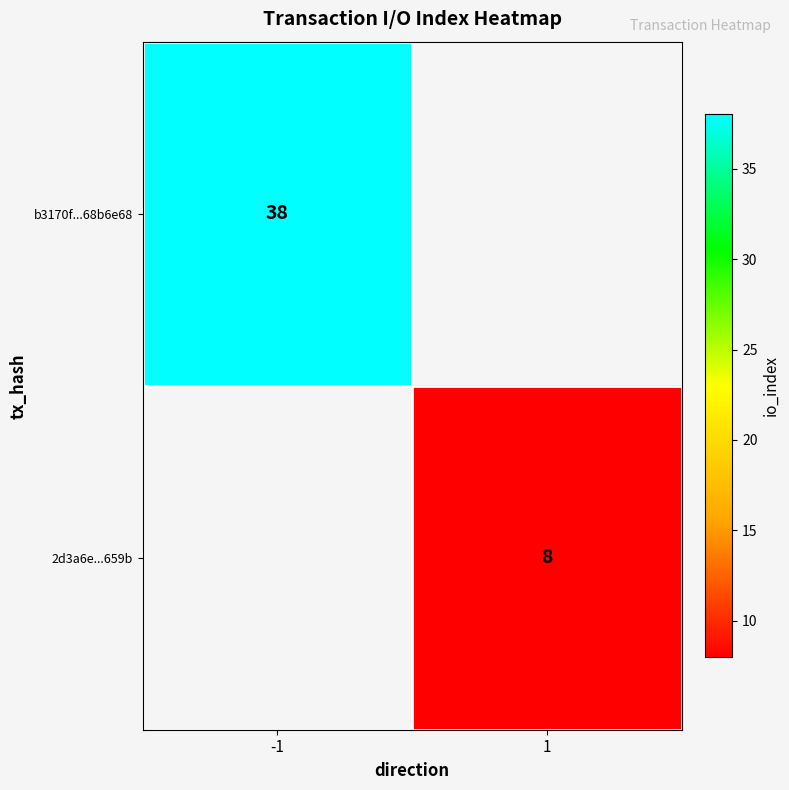

The value of 2d3a6e...659b at 1 is 8. True or false?

True